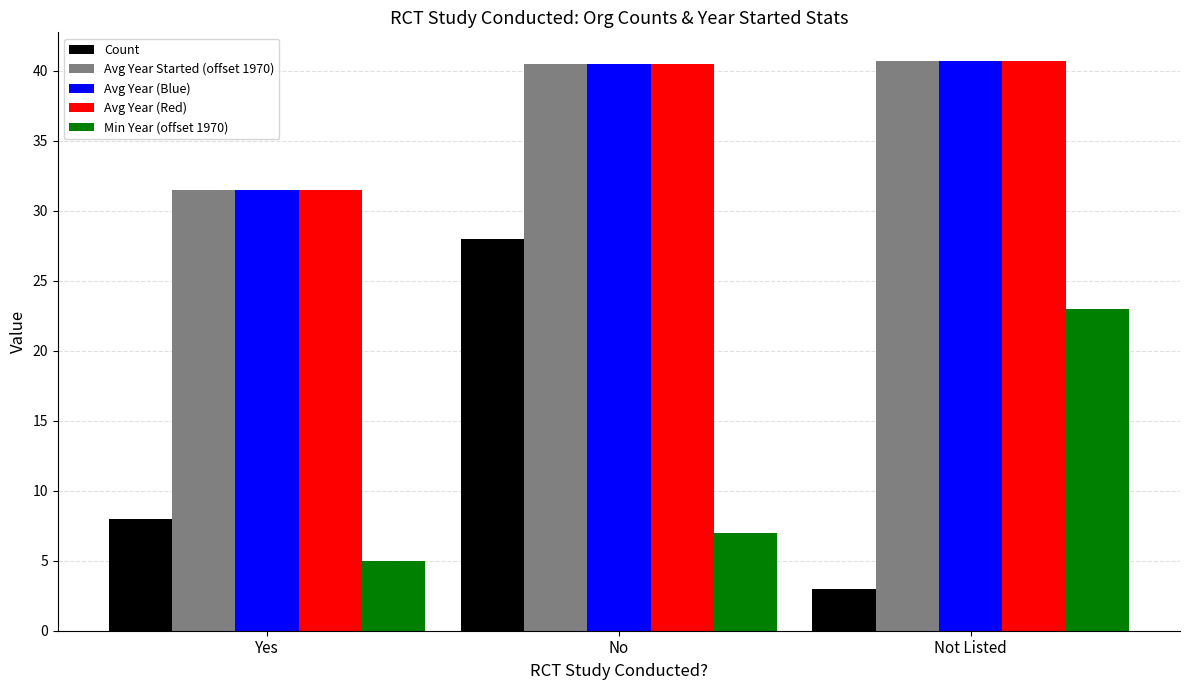

Is the value of Avg Year Started (offset 1970) at No greater than the value of Min Year (offset 1970) at Yes?

Yes